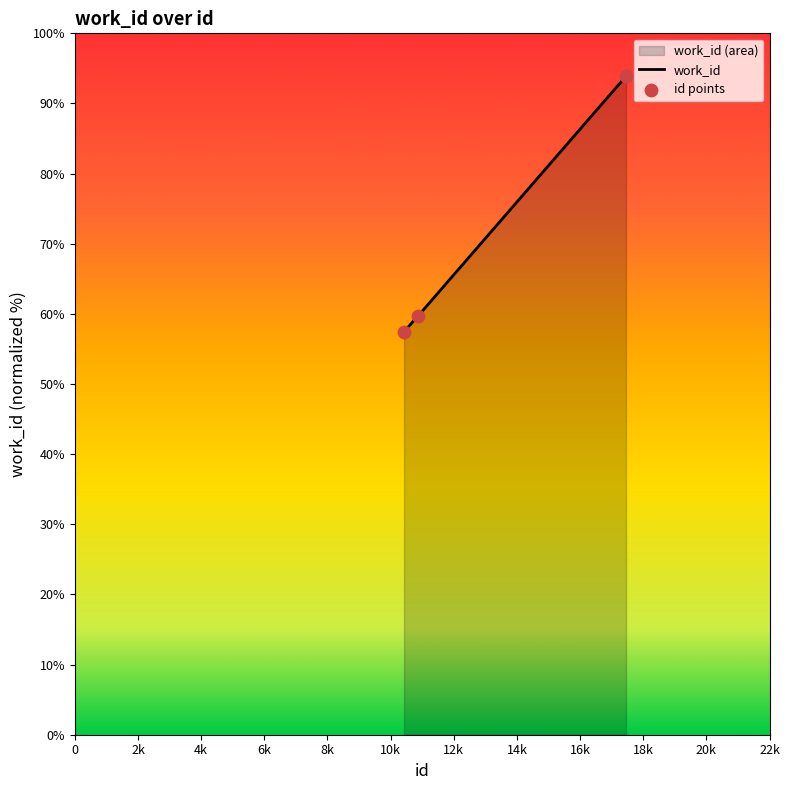

Which has a higher value, 10869 or 17454?

17454